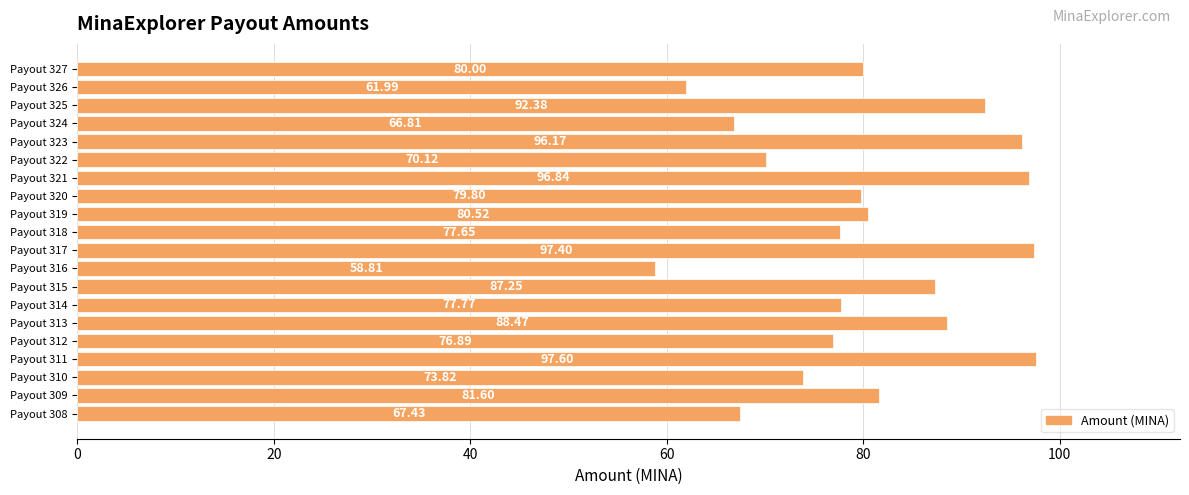

Rank the categories by value from lowest to highest.

Payout 316, Payout 326, Payout 324, Payout 308, Payout 322, Payout 310, Payout 312, Payout 318, Payout 314, Payout 320, Payout 327, Payout 319, Payout 309, Payout 315, Payout 313, Payout 325, Payout 323, Payout 321, Payout 317, Payout 311